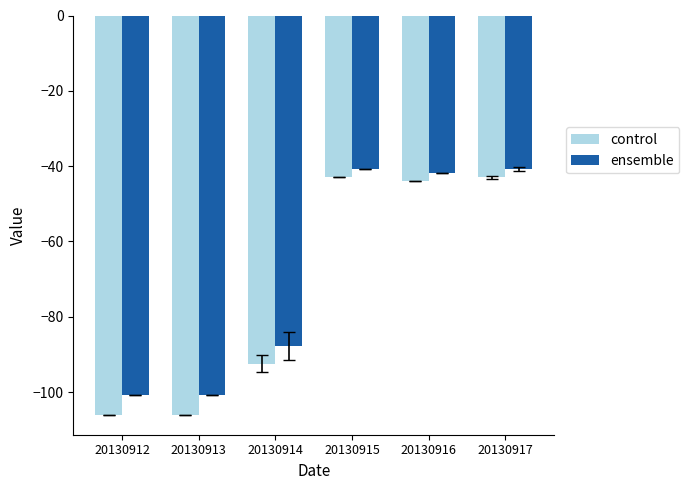

What is the difference between the maximum and second lowest values in the control series?

63.0